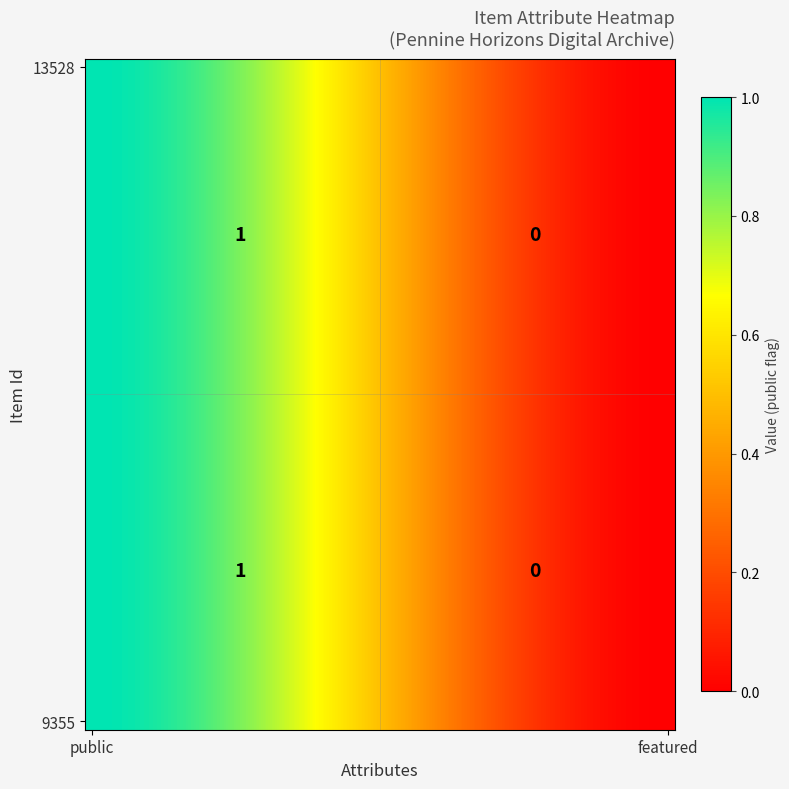

Which series has the largest total across all categories?

13528